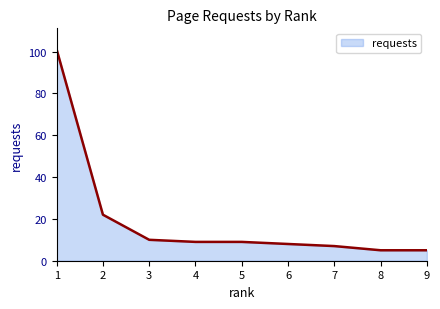

What is the difference between the maximum and minimum values?

96